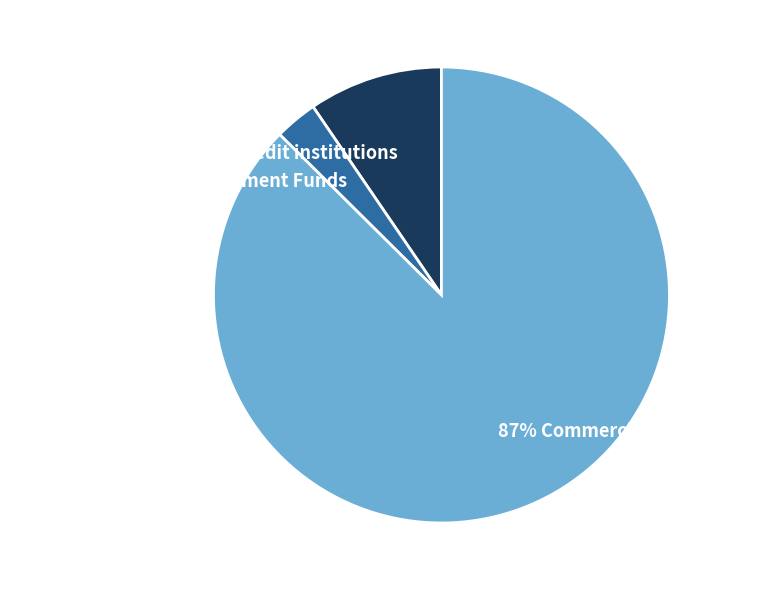

Does any single category account for the majority?

Yes